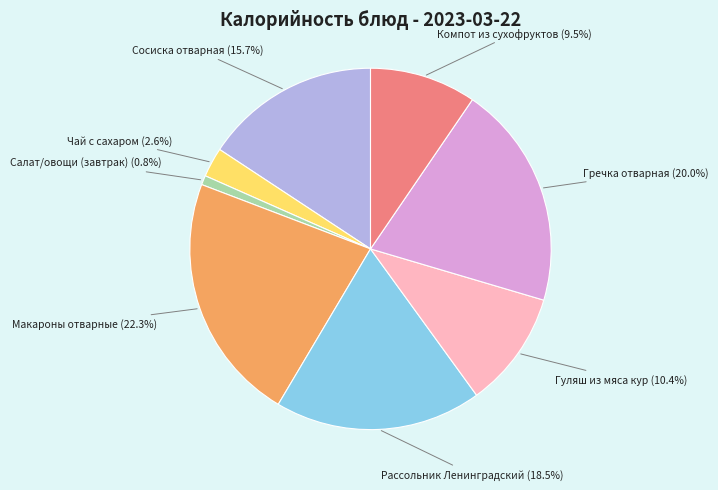

Does any single category account for the majority?

No